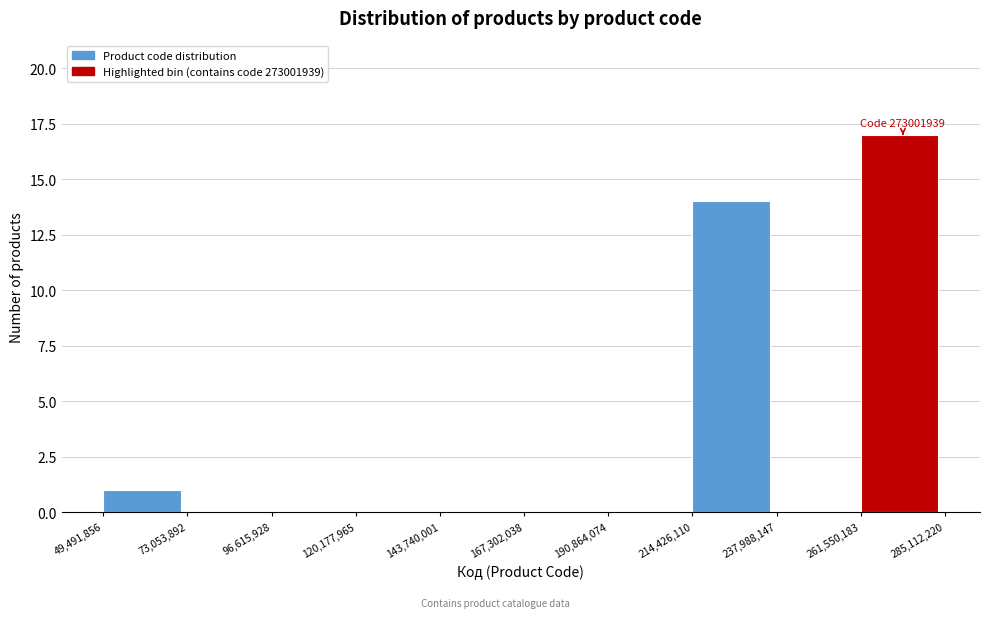

Which range on the x-axis has the tallest bar?

261,550,183 to 285,112,220